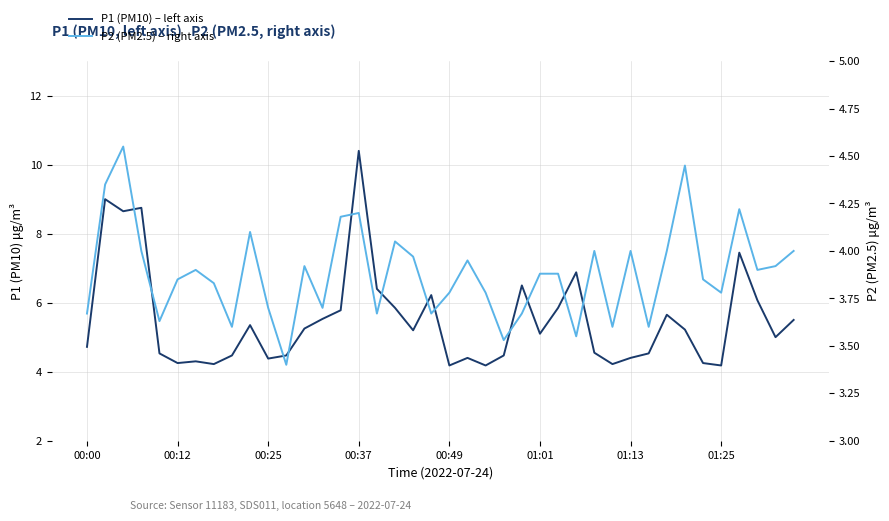

What is the maximum value for P1 (PM10) – left axis?

10.4